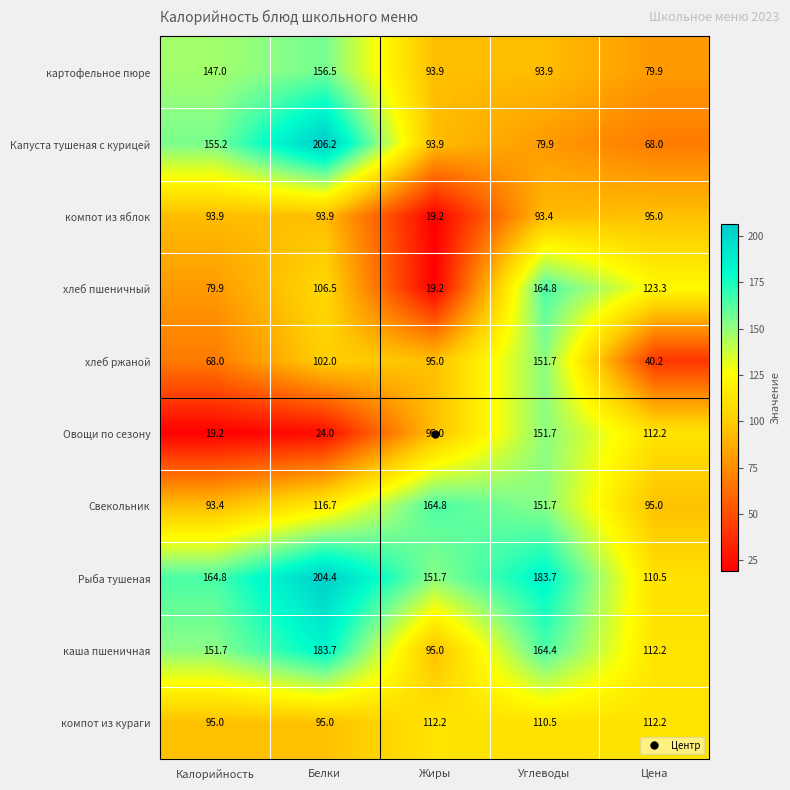

What is the difference between the second highest and minimum values in the Капуста тушеная с курицей series?

87.2